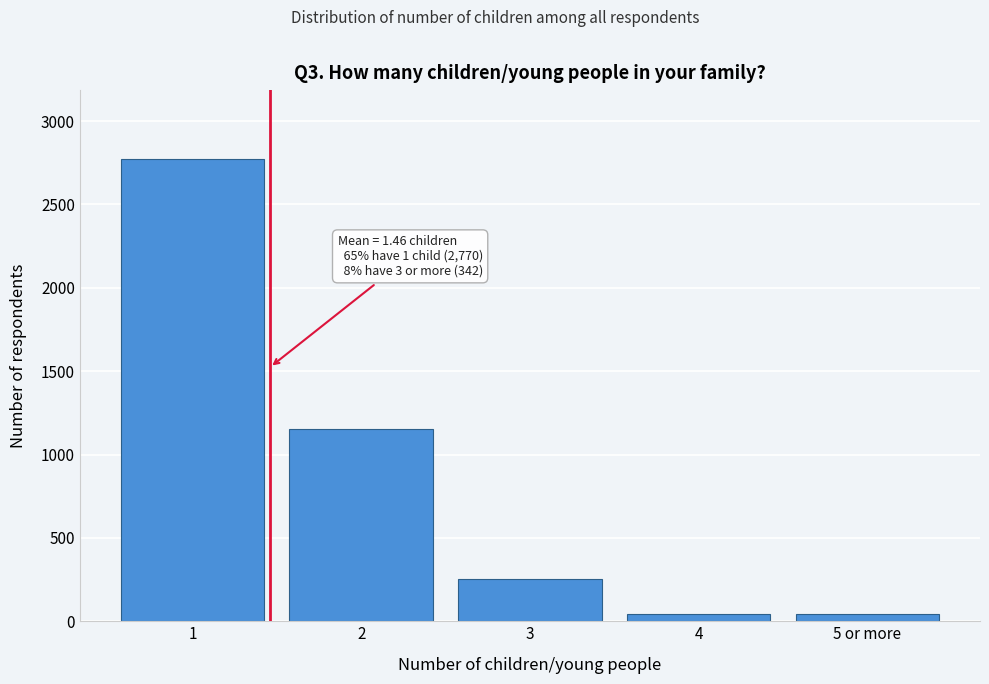

Reading right to left, what are all the values shown in this chart?

5 or more=43	4=43	3=256	2=1151	1=2770